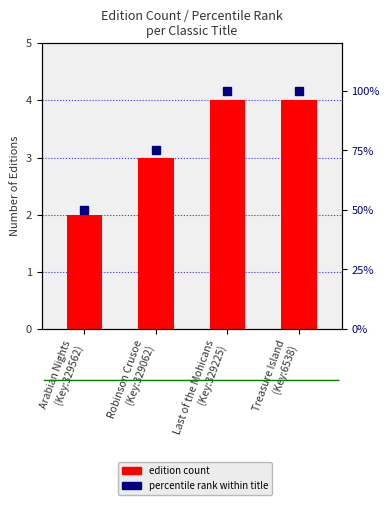

True or false: edition count has a value of 2 at Arabian Nights
(Key:329562).

True